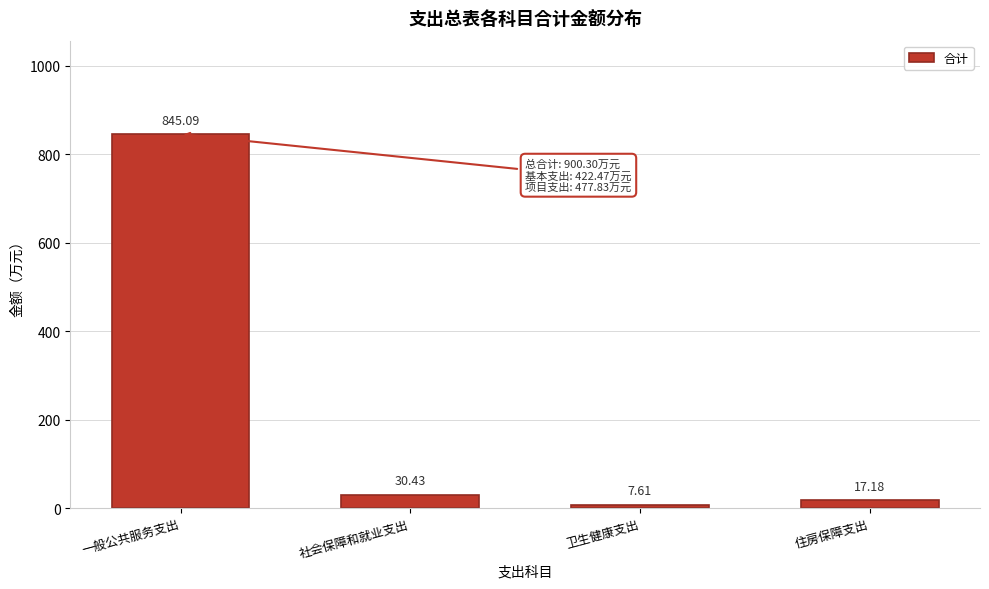

What is the label of the 4th bar from the left?

住房保障支出